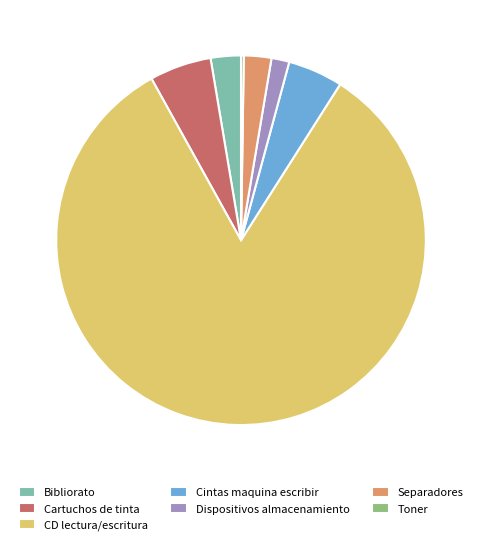

Do Cartuchos de tinta and CD lectura/escritura together represent more than half of the pie?

Yes